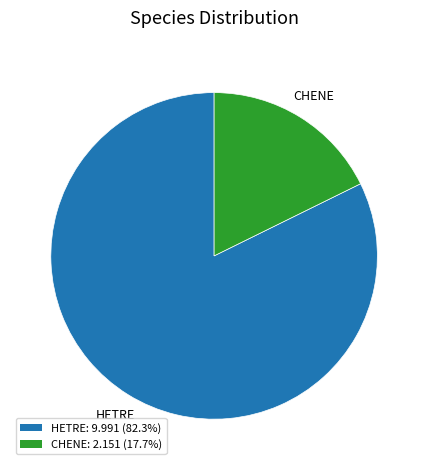

Which slice is the largest?

HETRE